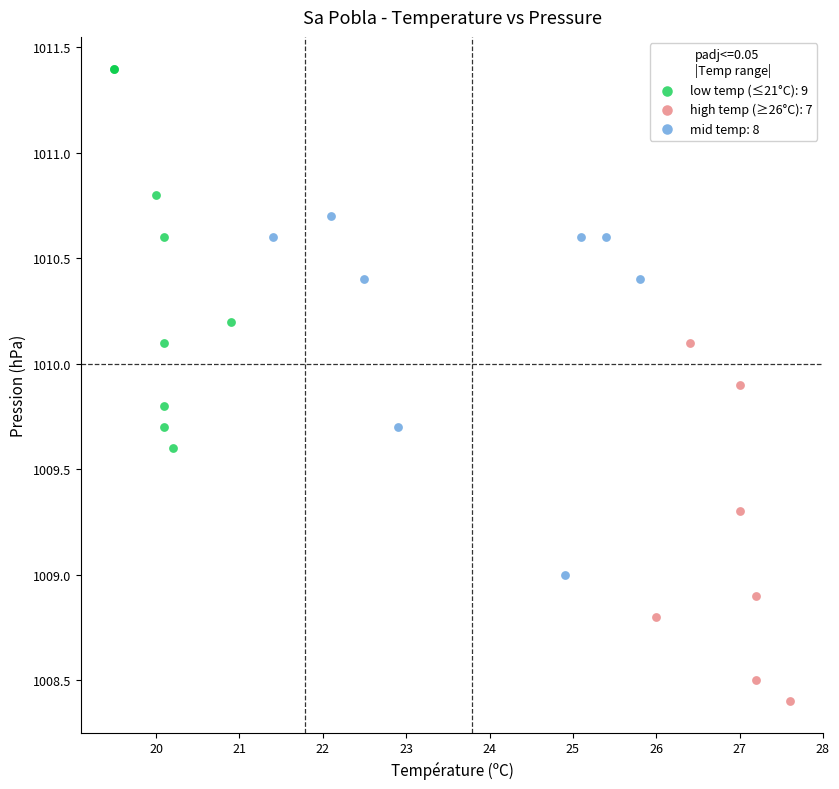

What are all the series names shown in the legend?

low temp (≤21°C): 9, high temp (≥26°C): 7, mid temp: 8